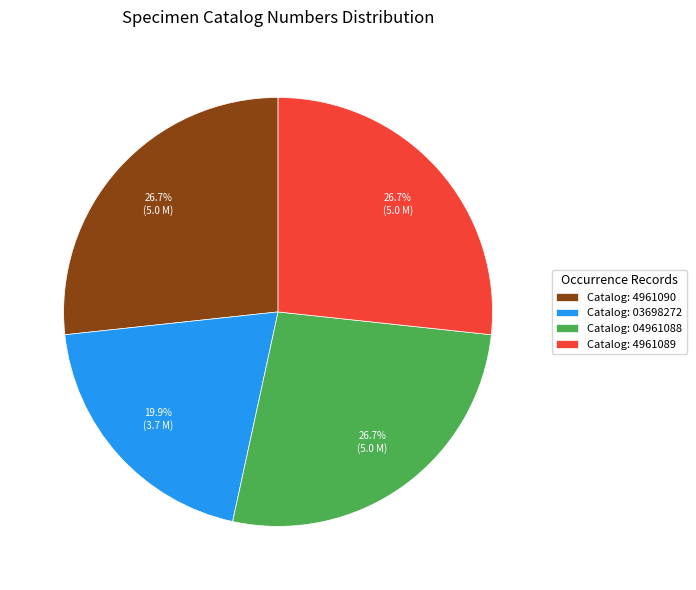

To the nearest percent, what is the difference between the largest and smallest slice percentages?

7%